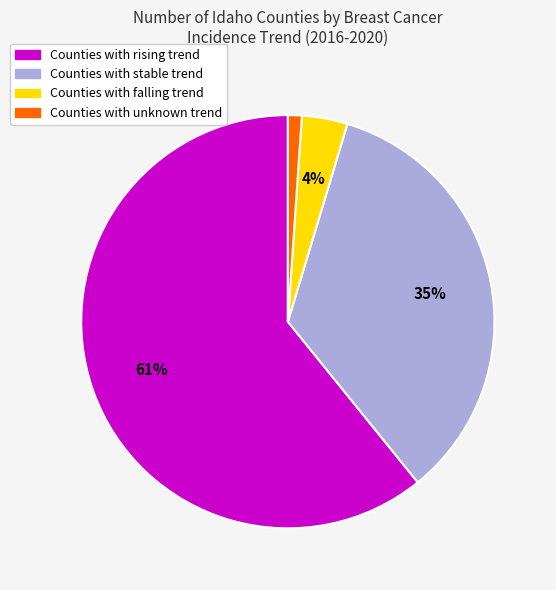

To the nearest percent, what is the average slice percentage?

25%